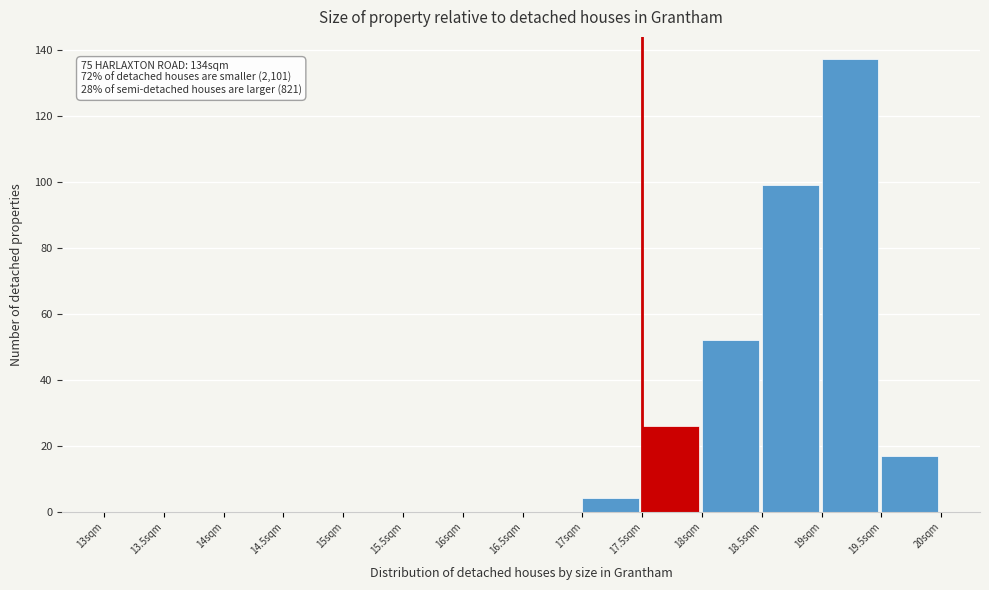

Over which range of the x-axis is the bar tallest?

19.0 to 19.5